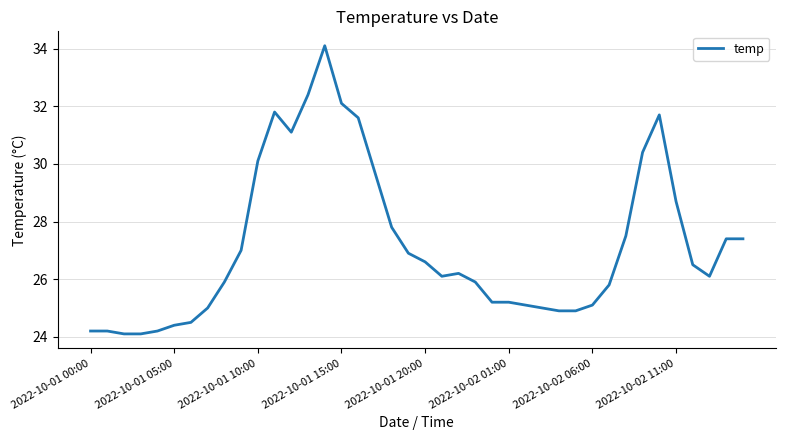

Reading right to left, what are all the values shown in this chart?

27.4	27.4	26.1	26.5	28.7	31.7	30.4	27.5	25.8	25.1	24.9	24.9	25.0	25.1	25.2	25.2	25.9	26.2	26.1	26.6	26.9	27.8	29.7	31.6	32.1	34.1	32.4	31.1	31.8	30.1	27.0	25.9	25.0	24.5	24.4	24.2	24.1	24.1	24.2	24.2